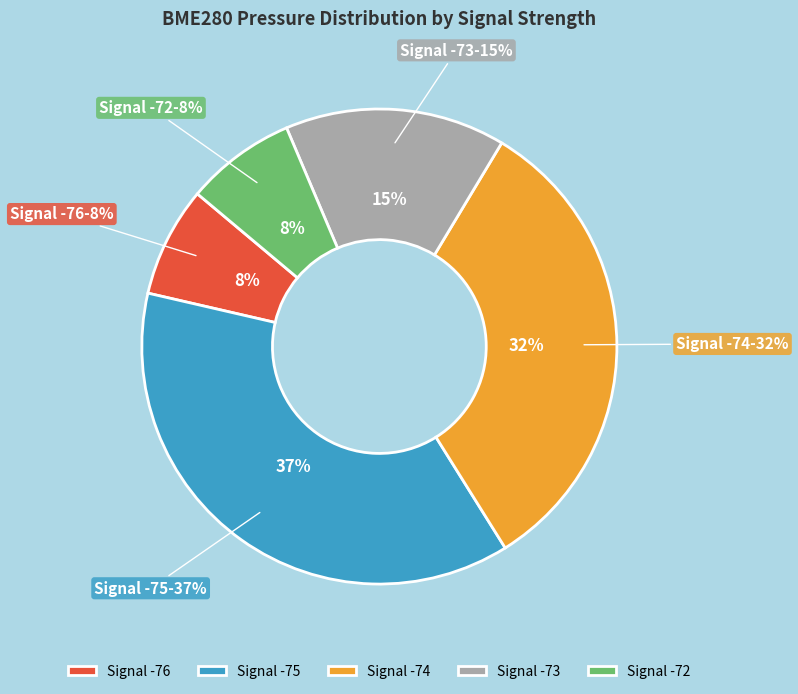

Is 4 the majority of the pie?

No